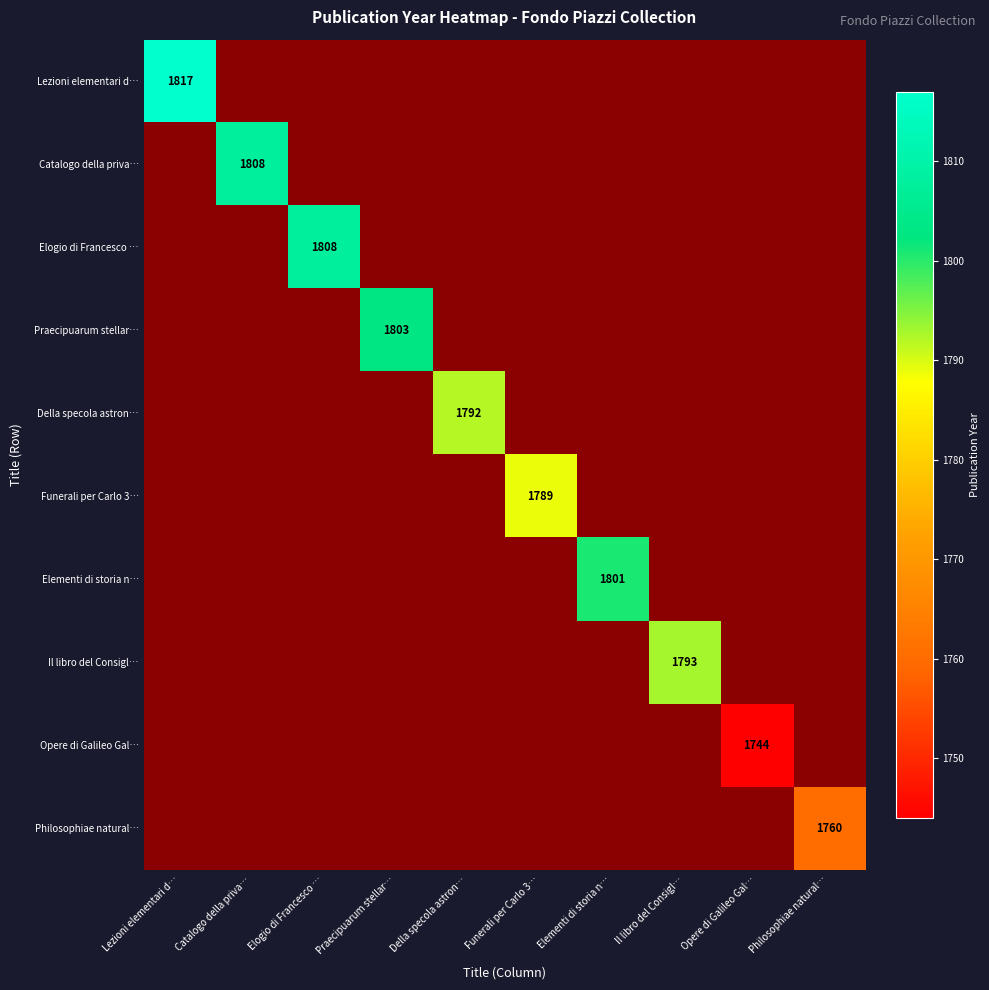

Is it true that Elementi di storia n… equals 1801 at Elementi di storia n…?

True